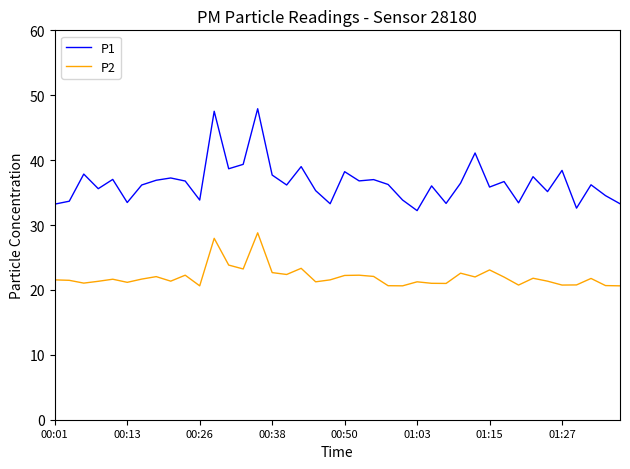

What is the difference between the second highest and second lowest values in the P1 series?

14.9